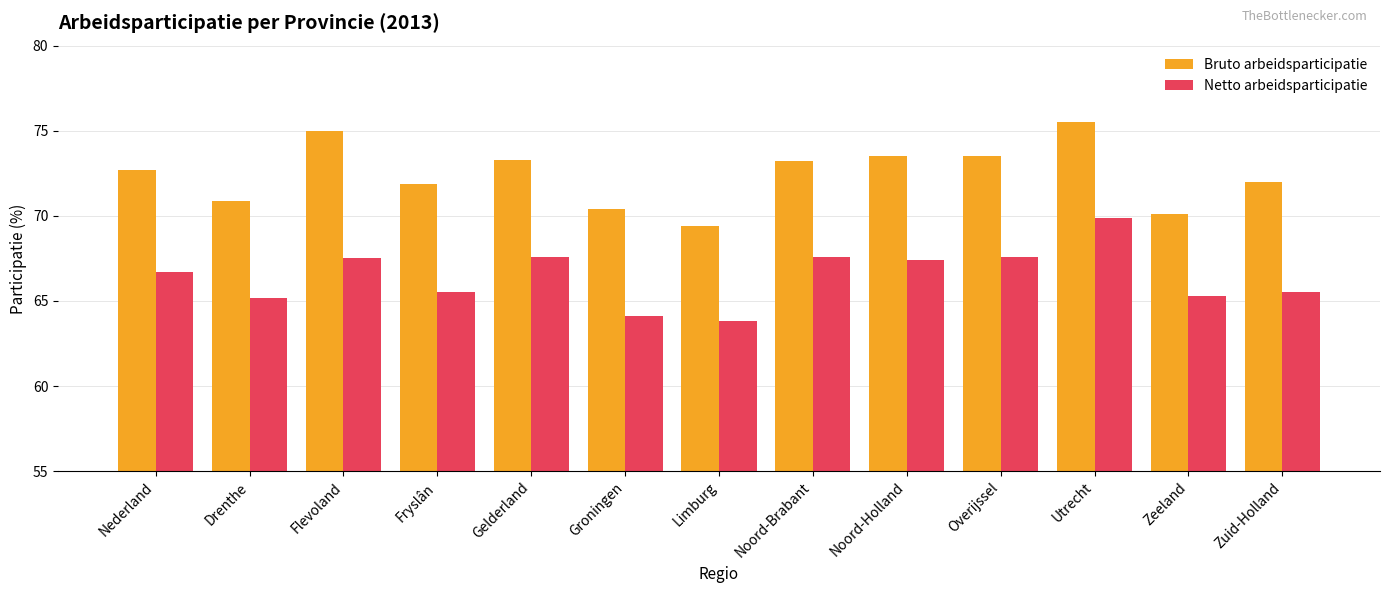

Count the number of data series in this chart.

2